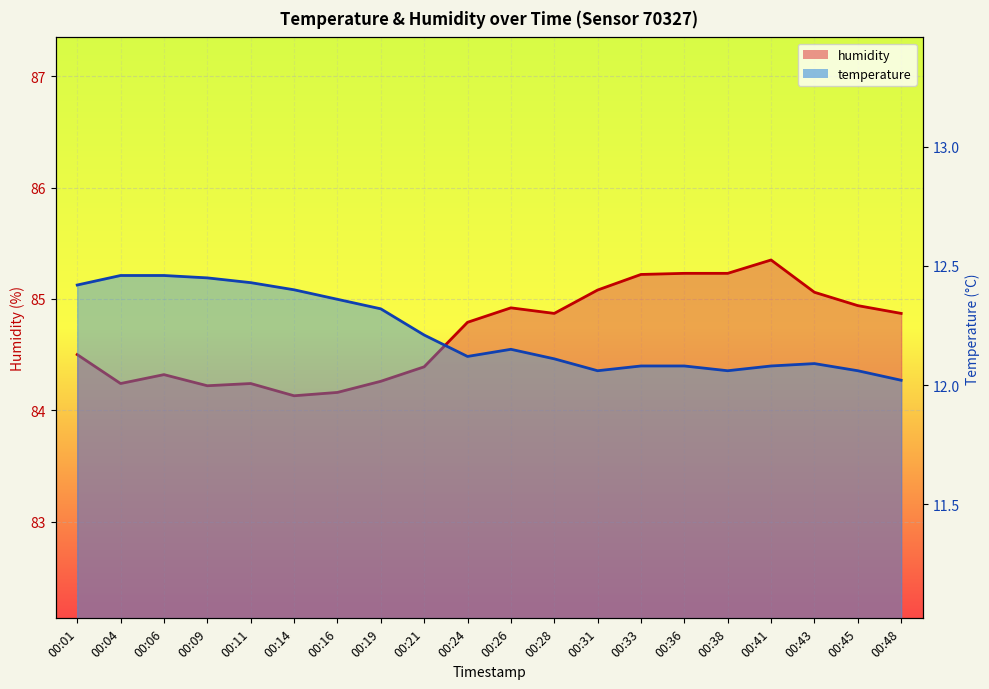

Does the chart display data point markers on the line(s)?

No